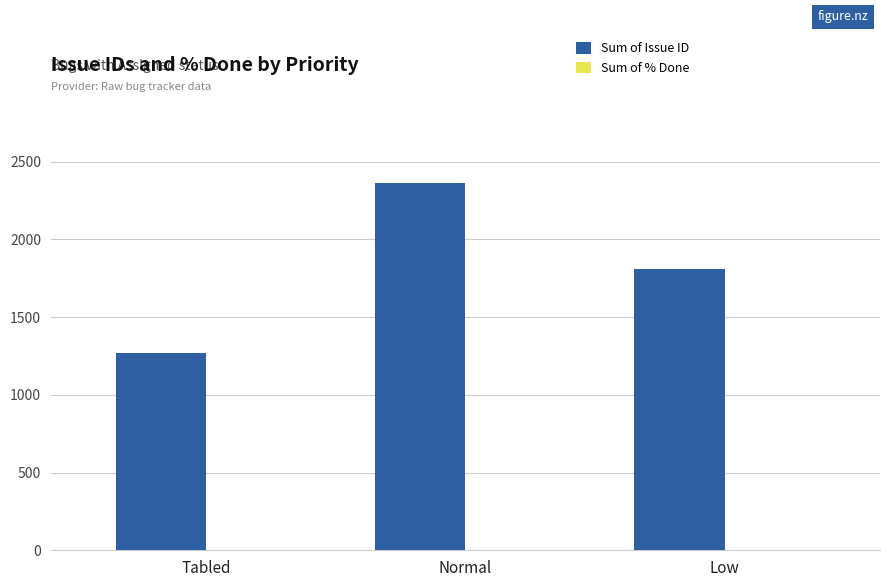

What is the sum of all values?

5444